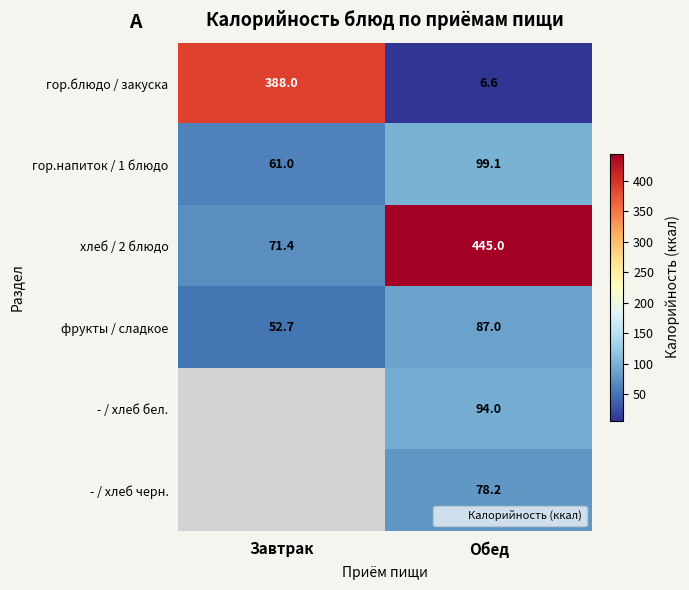

Read the гор.напиток / 1 блюдо value at Обед.

99.1